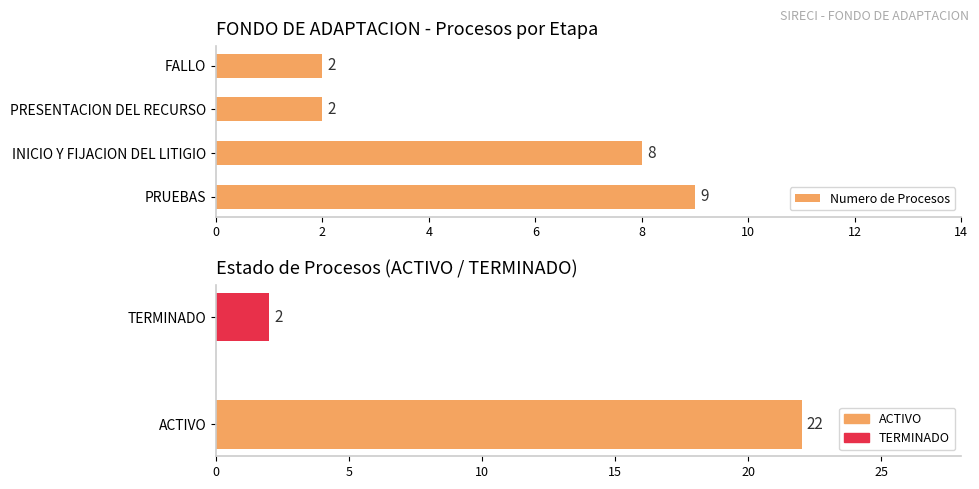

What is the sum of all values?

21